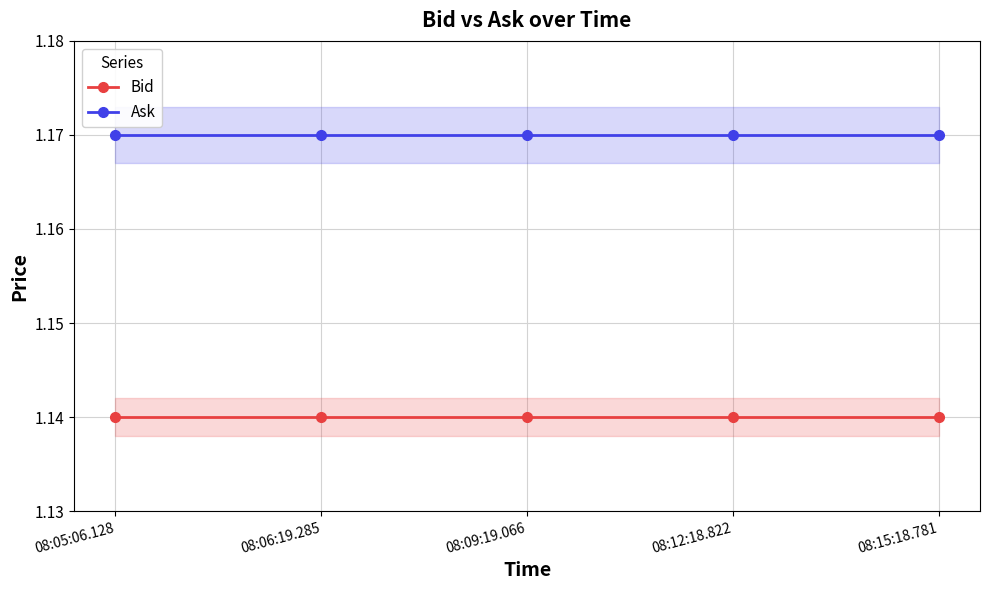

Rank the series by their average value, from lowest to highest.

Bid, Ask